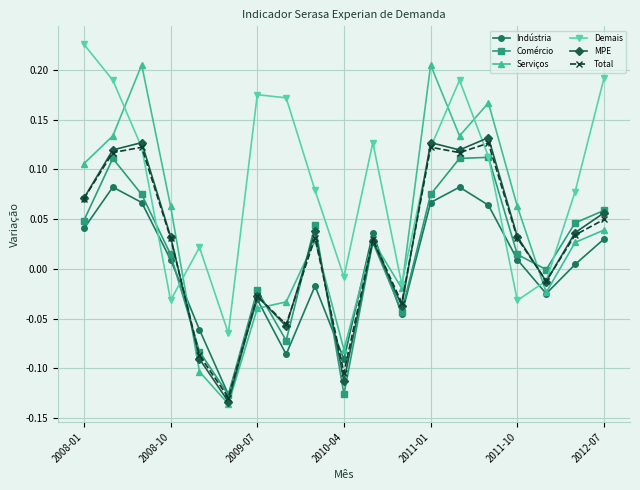

Which series has the largest total across all categories?

Demais